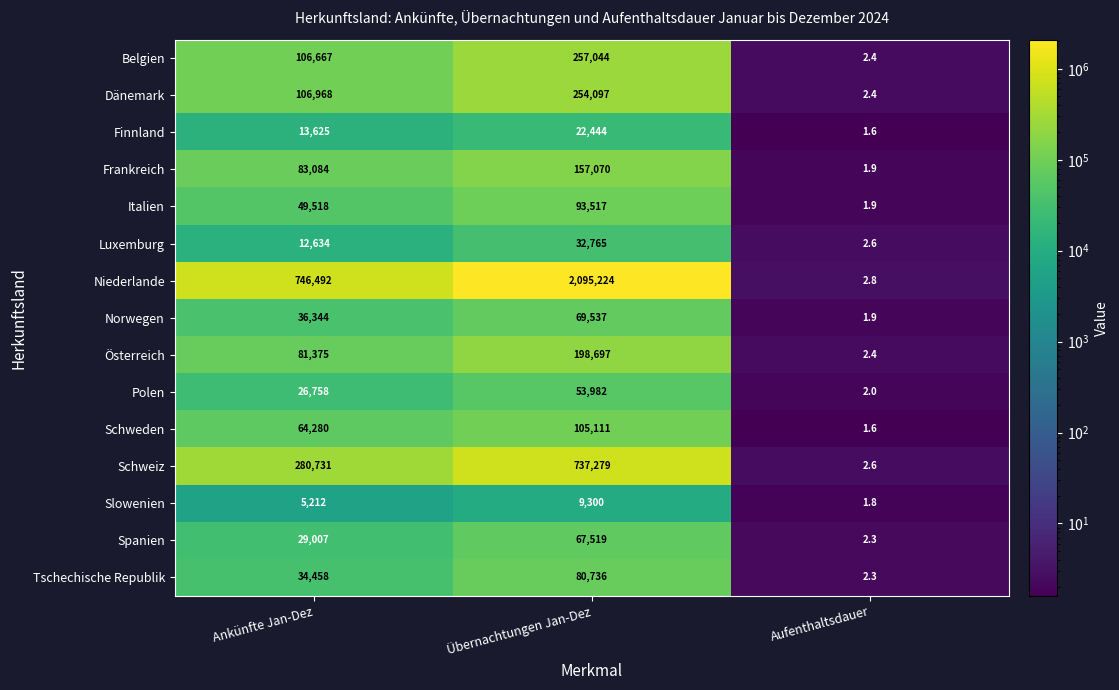

What is the difference between the highest and lowest values at Übernachtungen Jan-Dez?

2085924.0